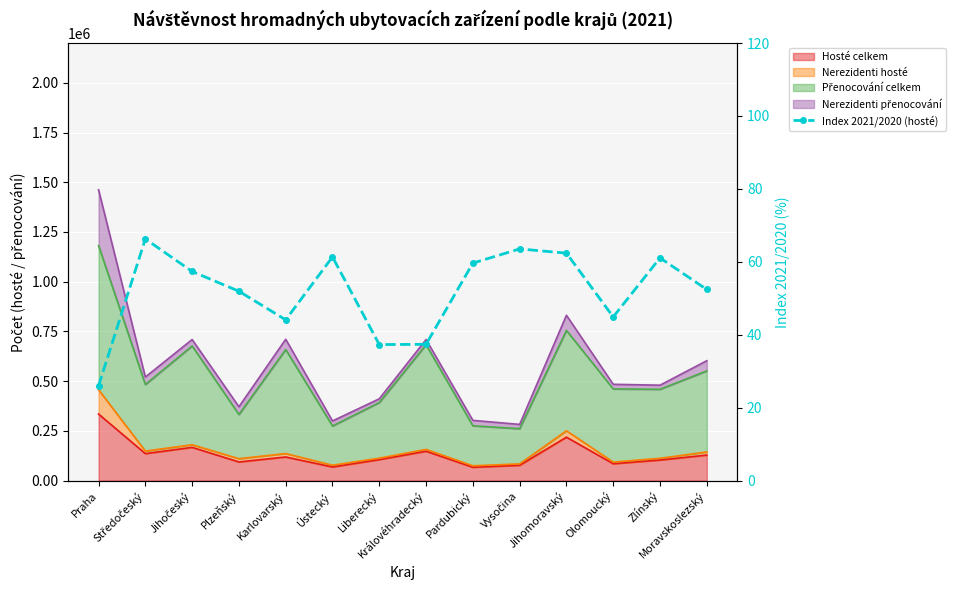

What position from the right is Karlovarský?

10